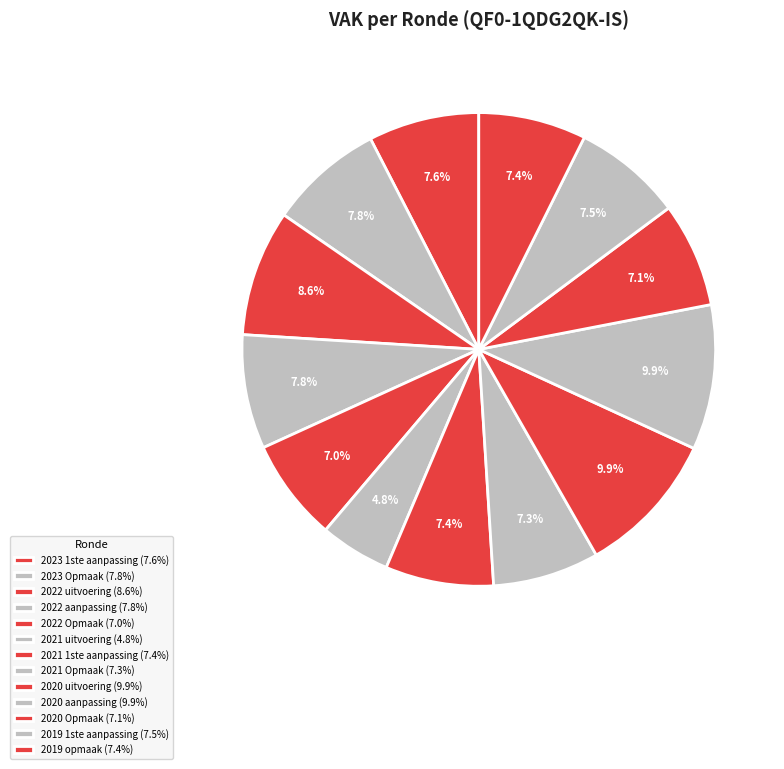

What is the largest slice in the pie chart?

2020 aanpassing